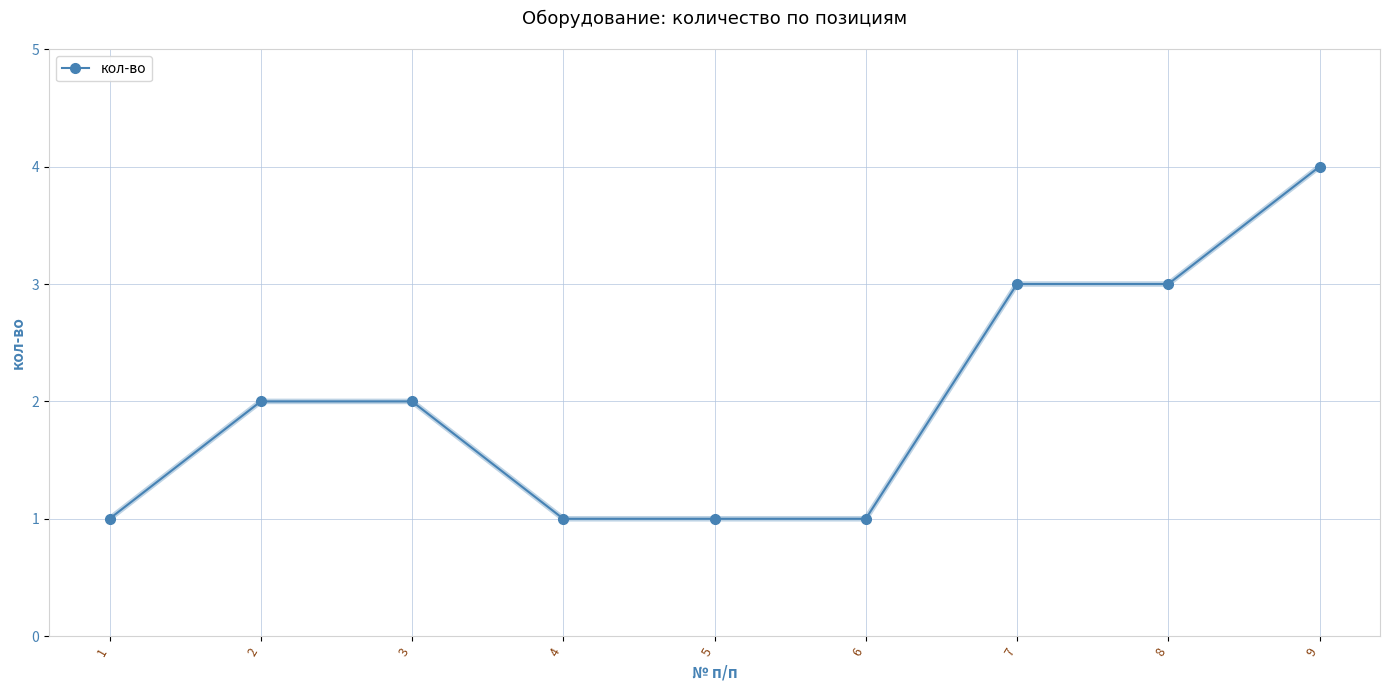

What is the value of the 5th point from the left?

1